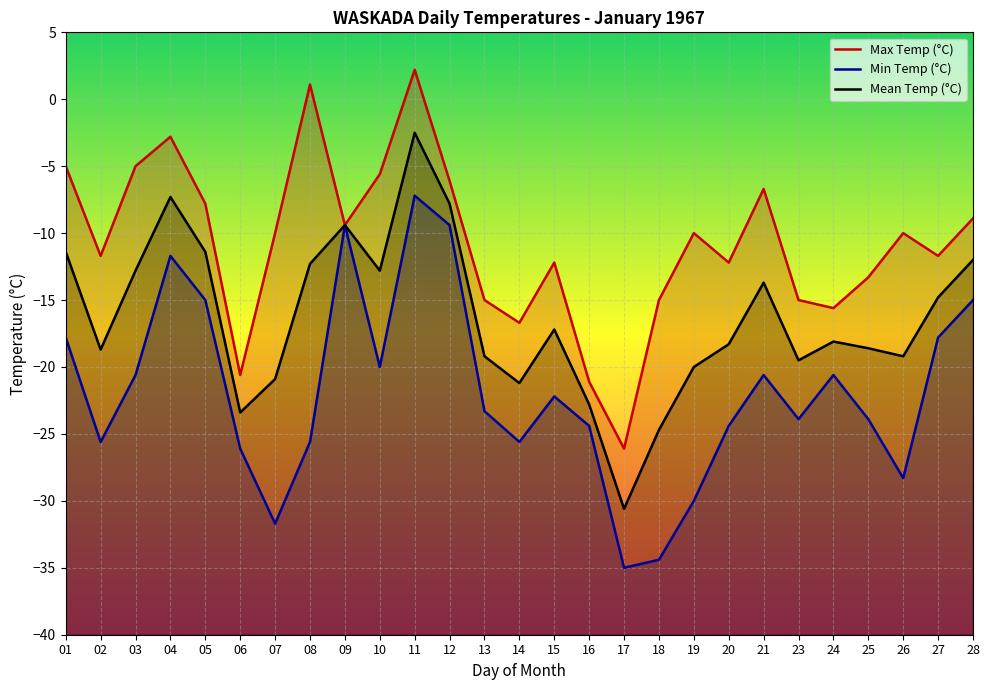

How many values in the Min Temp (°C) series are below -23?

14